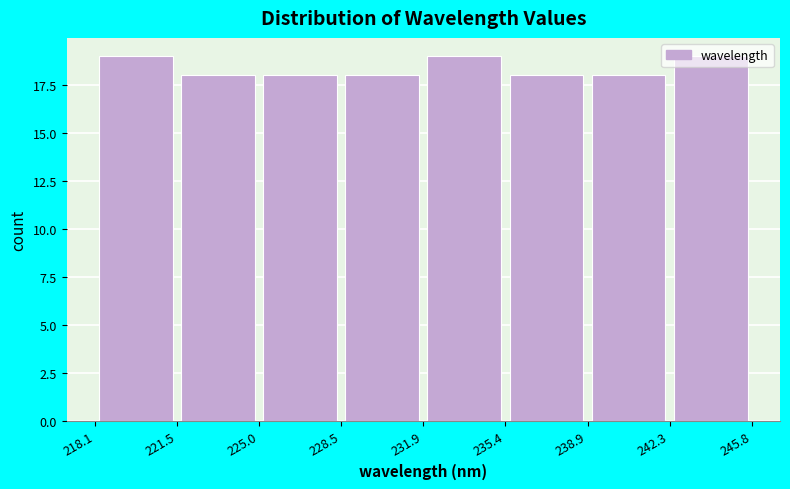

Reading left to right, transcribe this chart: for each bar, give the range it covers on the x-axis and its height. The values are not printed on the chart, so give them approximately, as read against the axis.

218.1 to 221.5: 19
221.5 to 225.0: 18
225.0 to 228.5: 18
228.5 to 231.9: 18
231.9 to 235.4: 19
235.4 to 238.9: 18
238.9 to 242.3: 18
242.3 to 245.8: 19